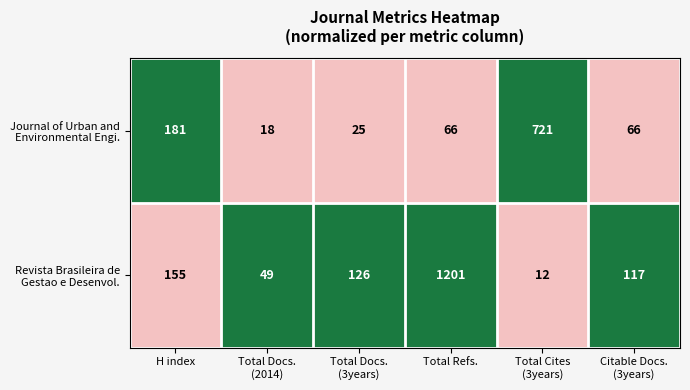

Count the number of categories in the chart.

6